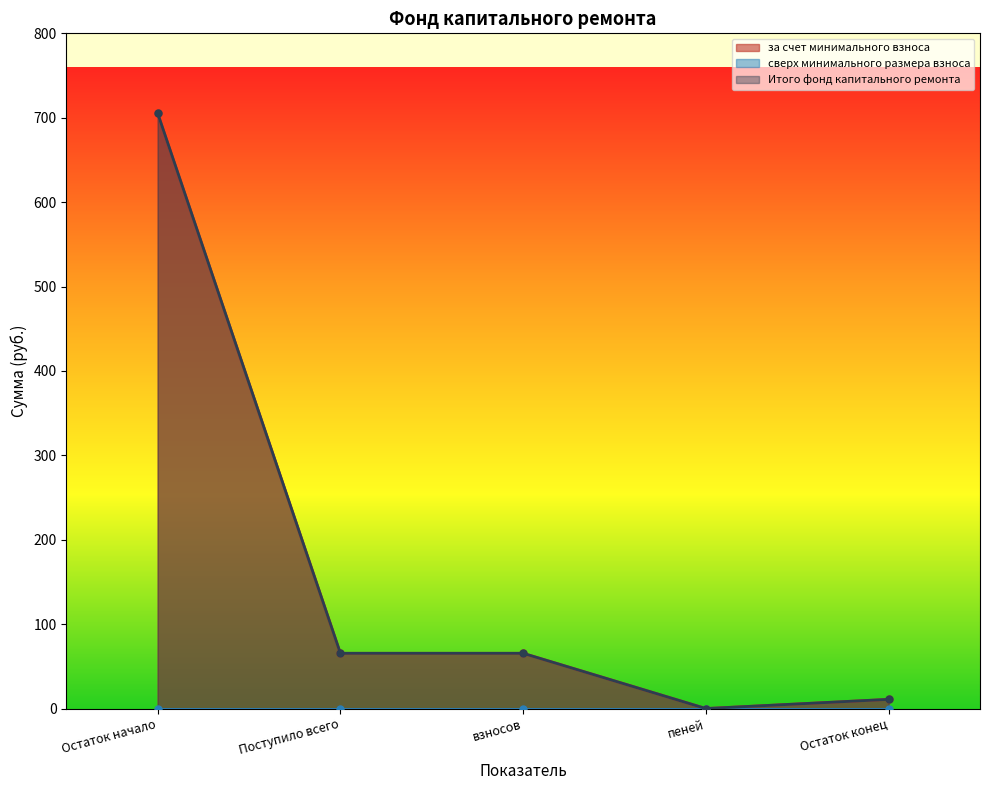

True or false: Итого фонд капитального ремонта and за счет минимального взноса intersect in this chart.

False